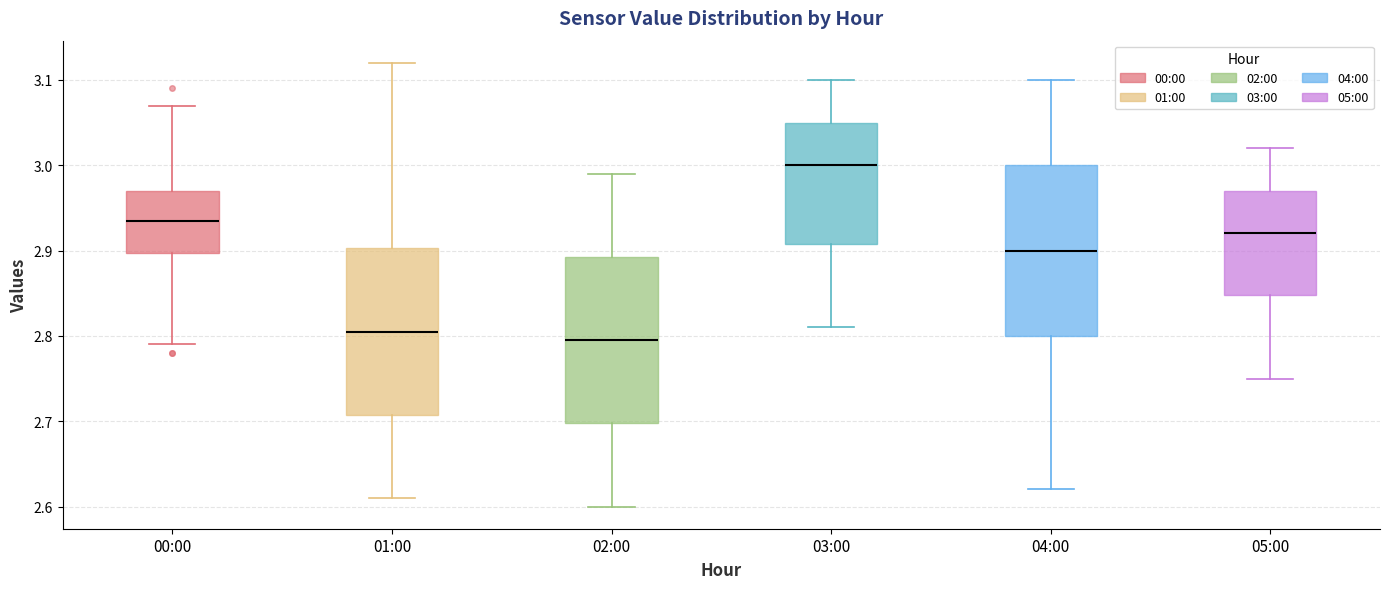

Reading left to right, read every box against the y-axis: the position of its median line, the range the box covers, and the ends of its whiskers. The values are not printed on the chart, so give them approximately, as read against the axis.

00:00: median 2.94, box 2.90 to 2.97, whiskers 2.79 to 3.07
01:00: median 2.81, box 2.71 to 2.90, whiskers 2.61 to 3.12
02:00: median 2.80, box 2.70 to 2.89, whiskers 2.60 to 2.99
03:00: median 3.00, box 2.91 to 3.05, whiskers 2.81 to 3.10
04:00: median 2.90, box 2.80 to 3.00, whiskers 2.62 to 3.10
05:00: median 2.92, box 2.85 to 2.97, whiskers 2.75 to 3.02